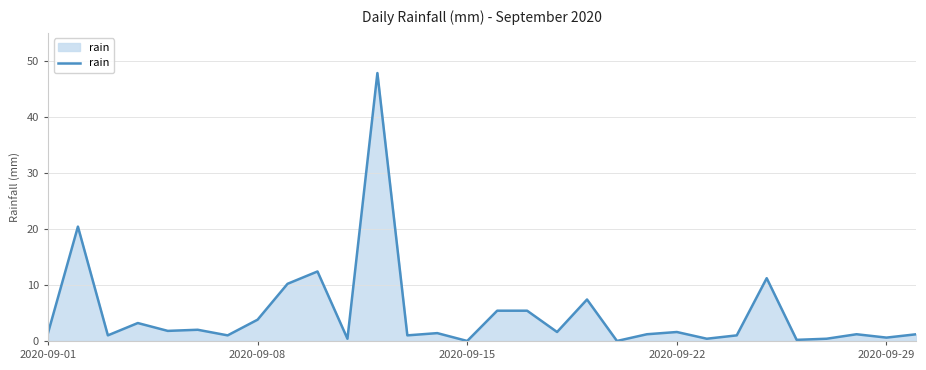

What is the maximum value shown in the chart?

47.8